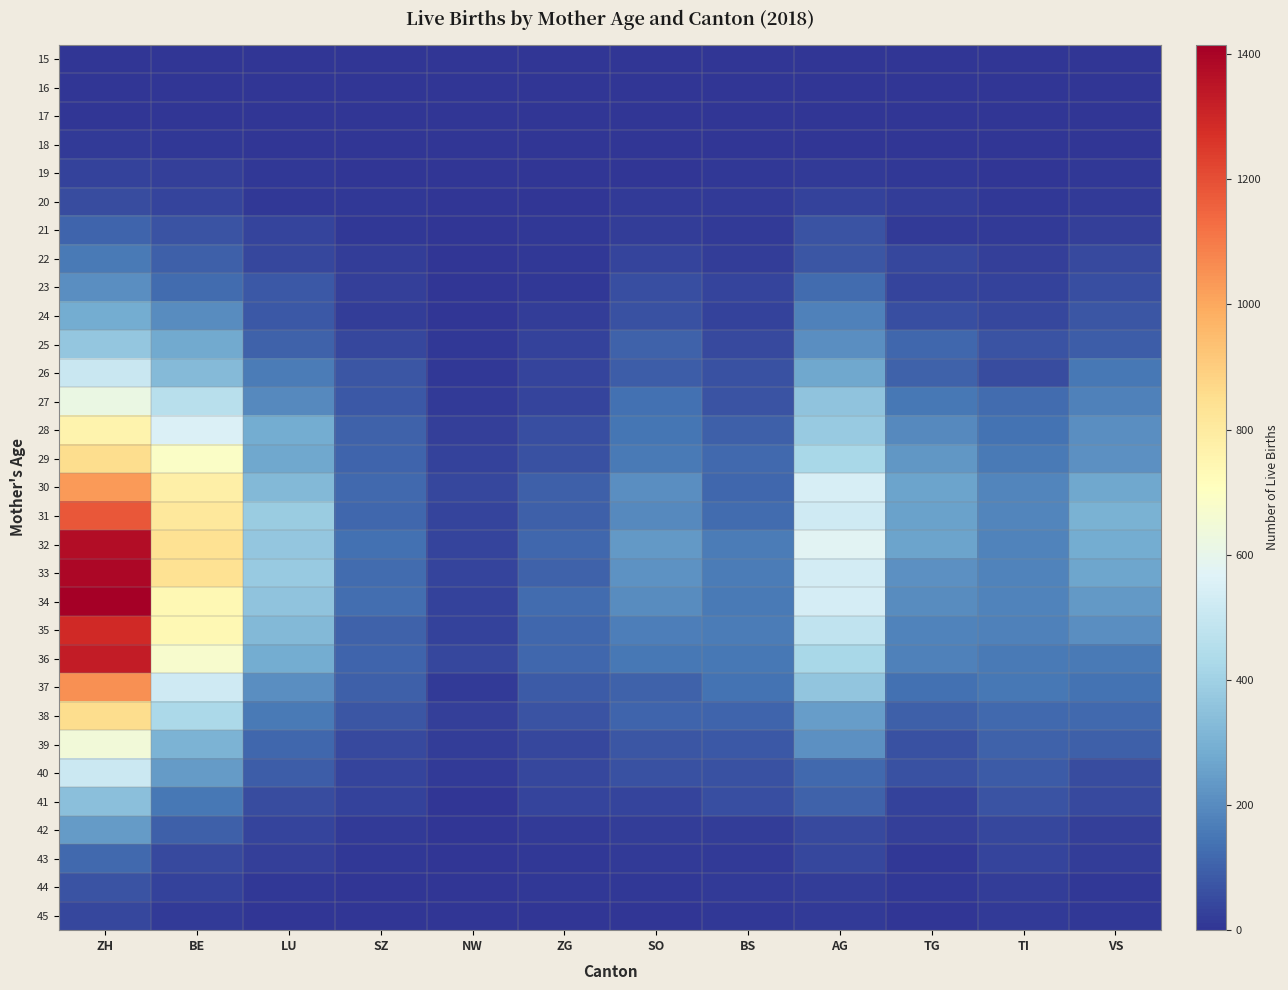

Which category has the highest value across all series?

ZH